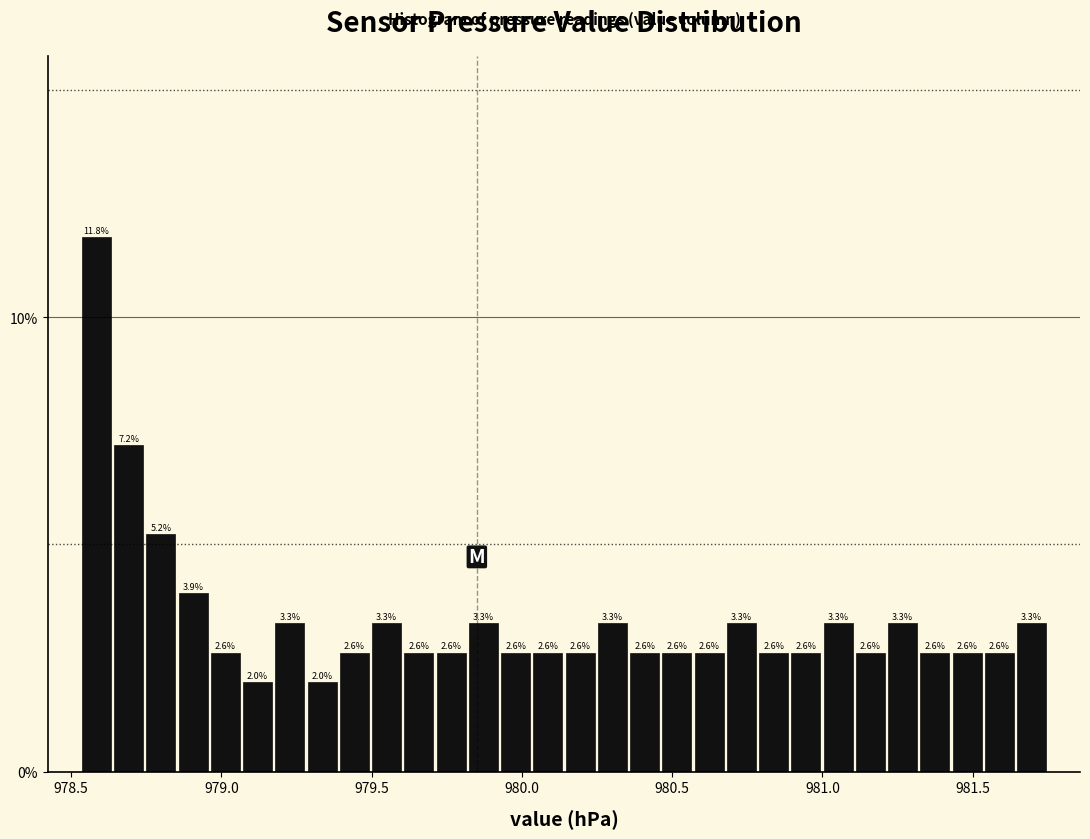

Read against the x-axis, roughly where is the centre of the tallest bar?

978.60